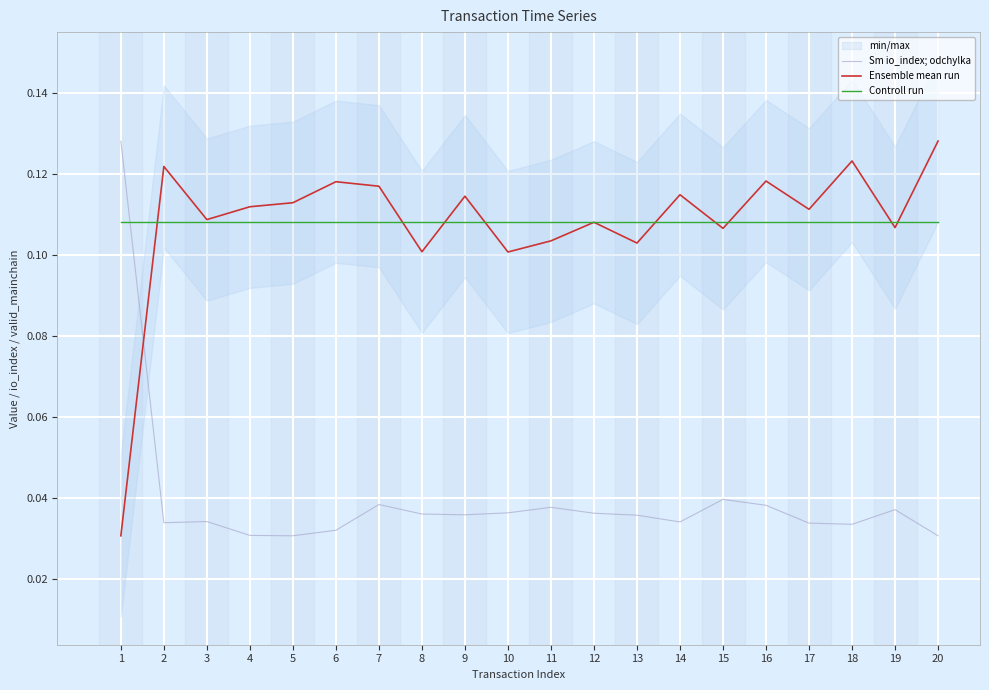

What is the difference between the highest and lowest values at 18?

0.1